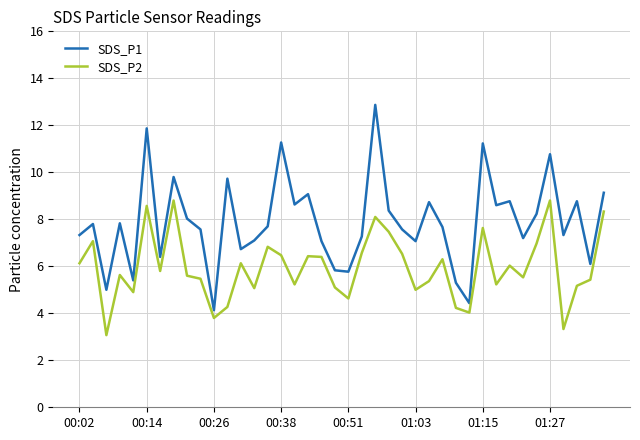

In SDS_P1, how many points are lower than both neighbors (excluding endpoints)?

13